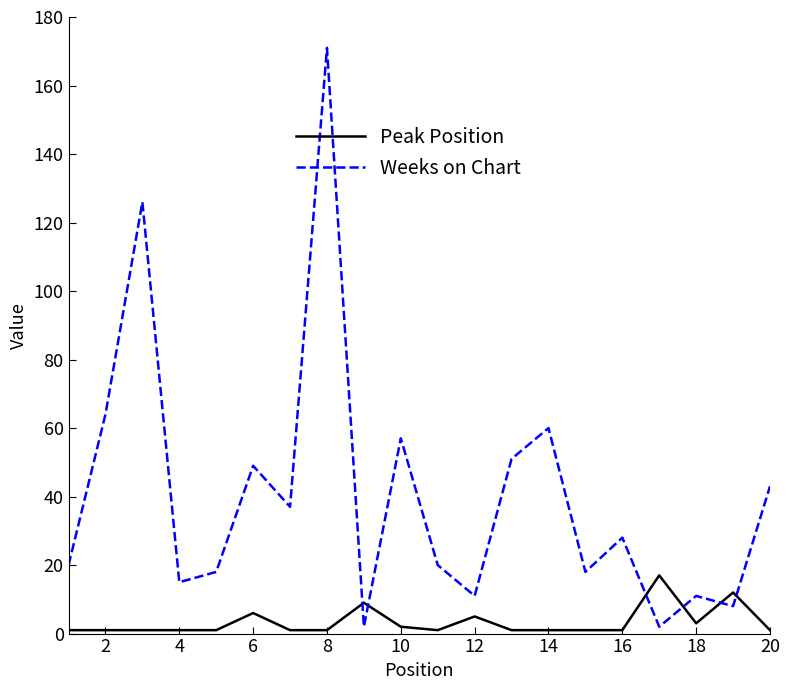

Which series ends up on top after the final intersection of Peak Position and Weeks on Chart?

Weeks on Chart